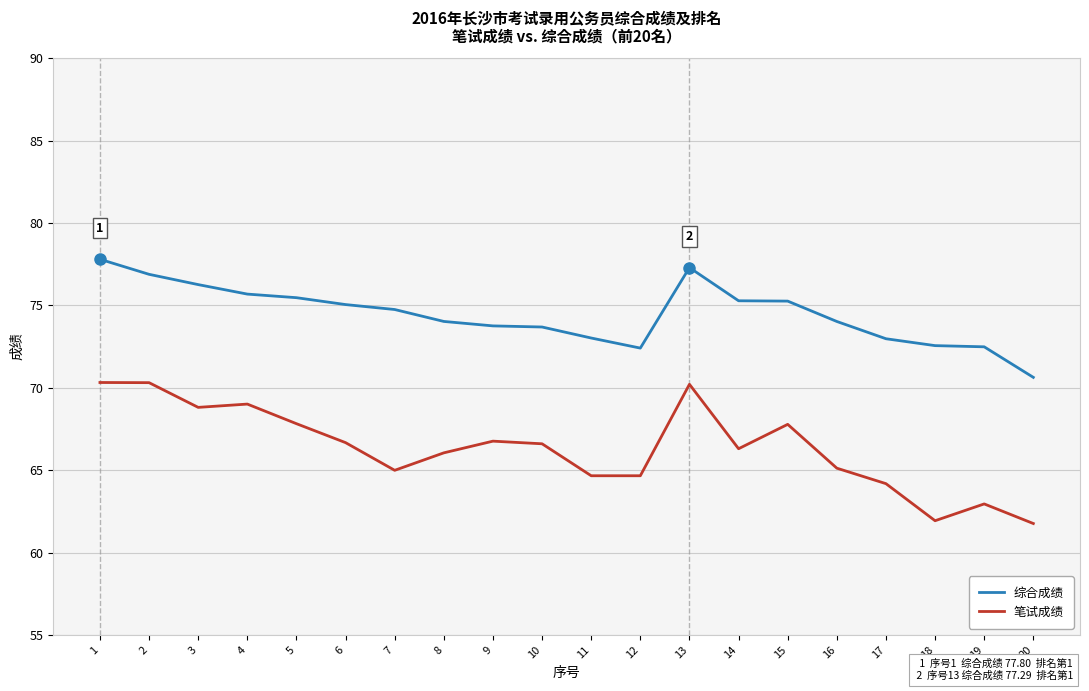

The 综合成绩 series shows 76.3 at 3. True or false?

True